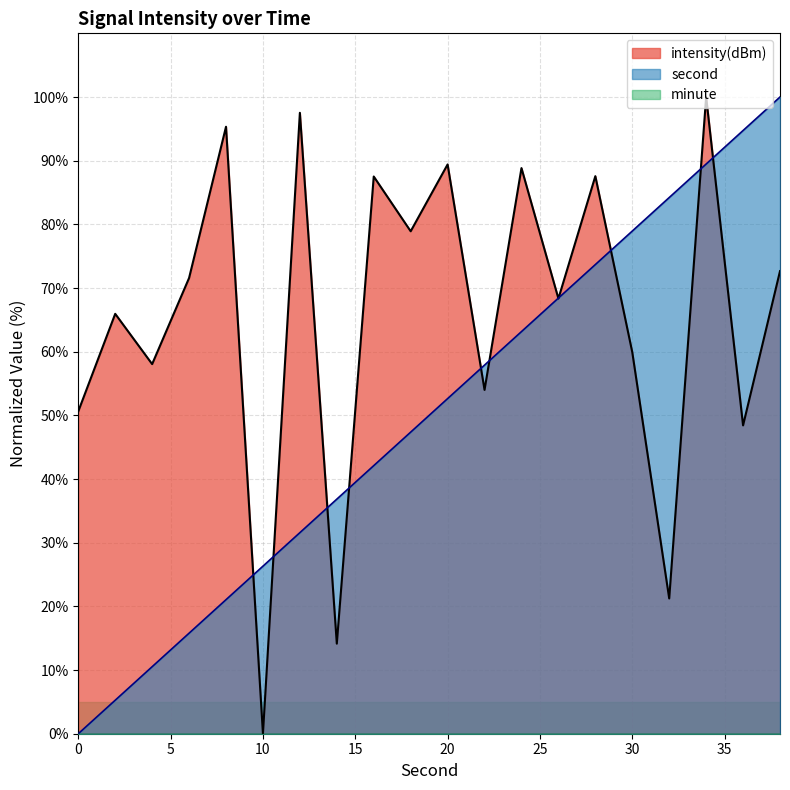

At which label does second first exceed 52?

20